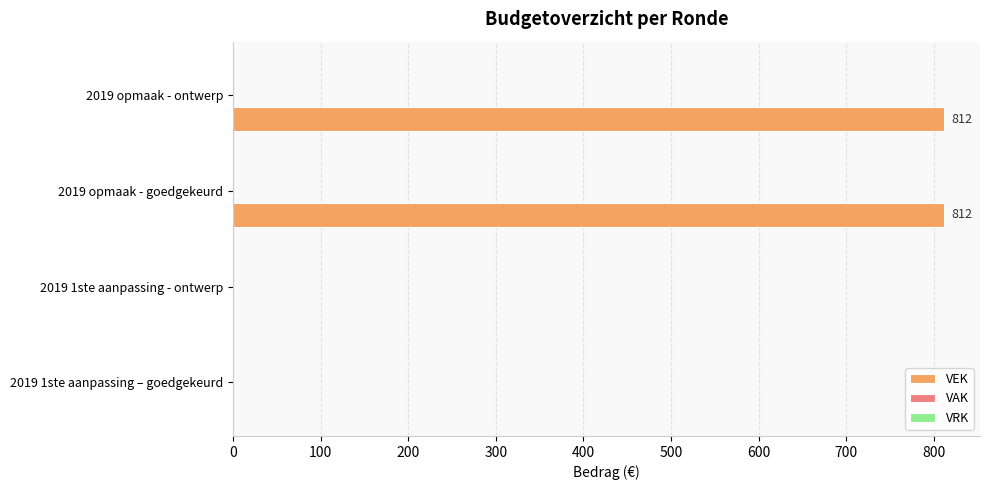

Between 2019 1ste aanpassing - ontwerp and 2019 opmaak - ontwerp, which is larger?

2019 opmaak - ontwerp